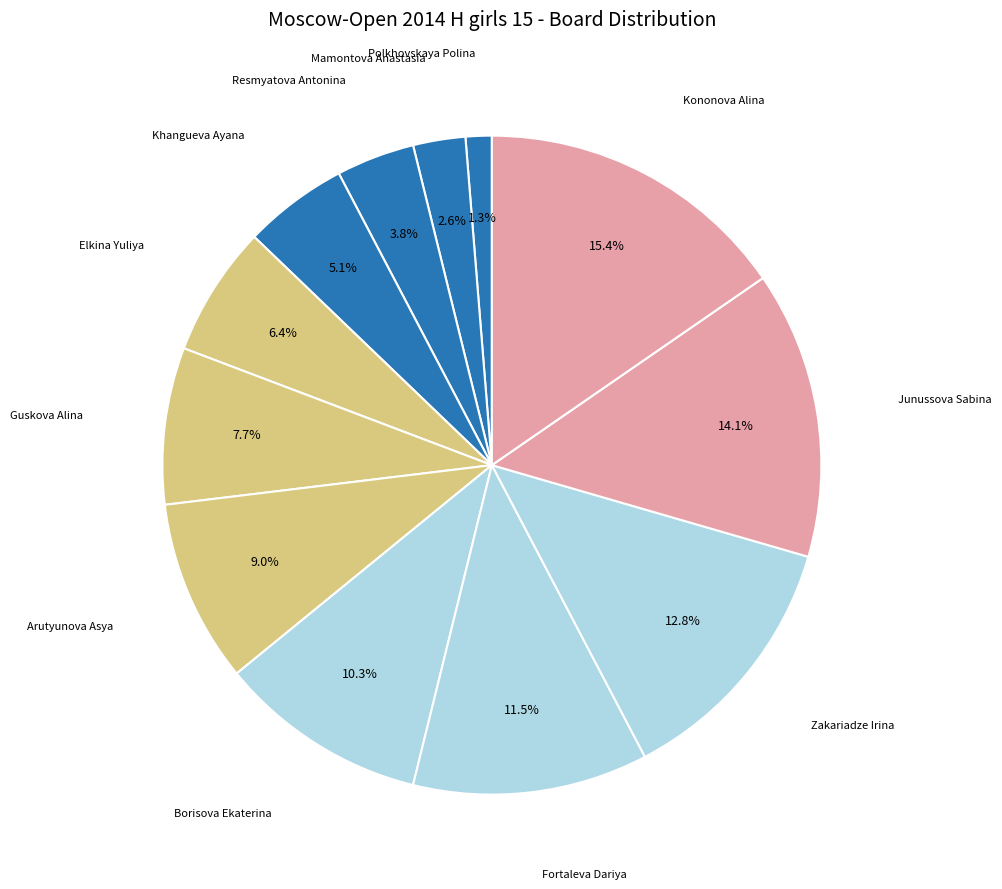

How many slices are in this pie chart?

12